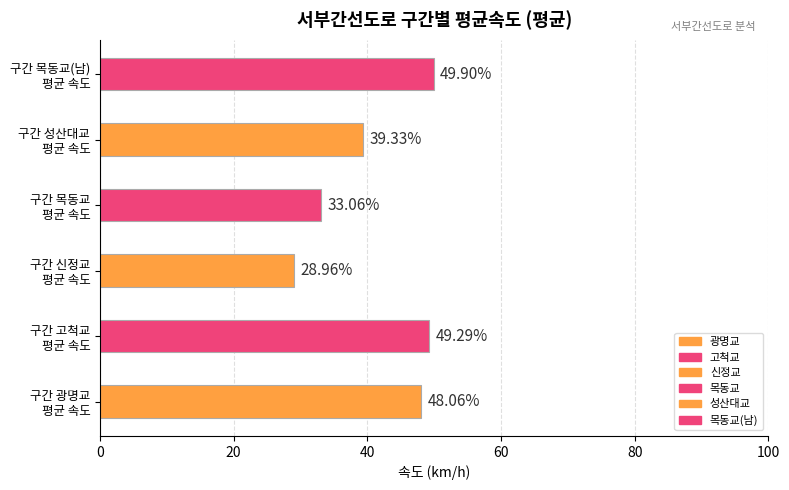

The value of 신정교 at 12 is 60.6. True or false?

False